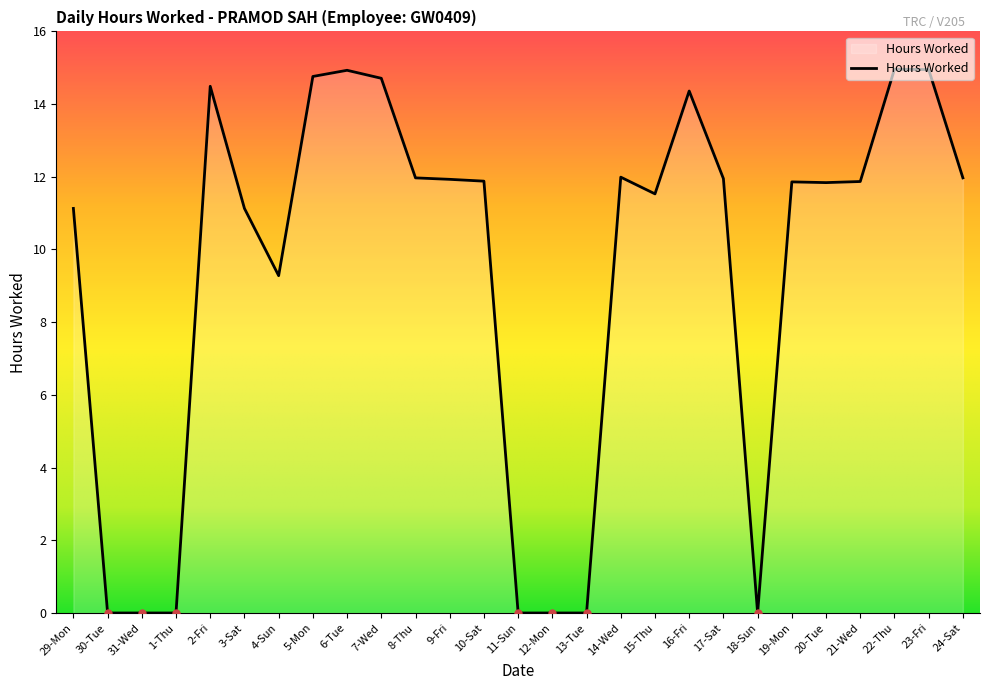

True or false: the data shows 1.9 at 4-Sun.

False